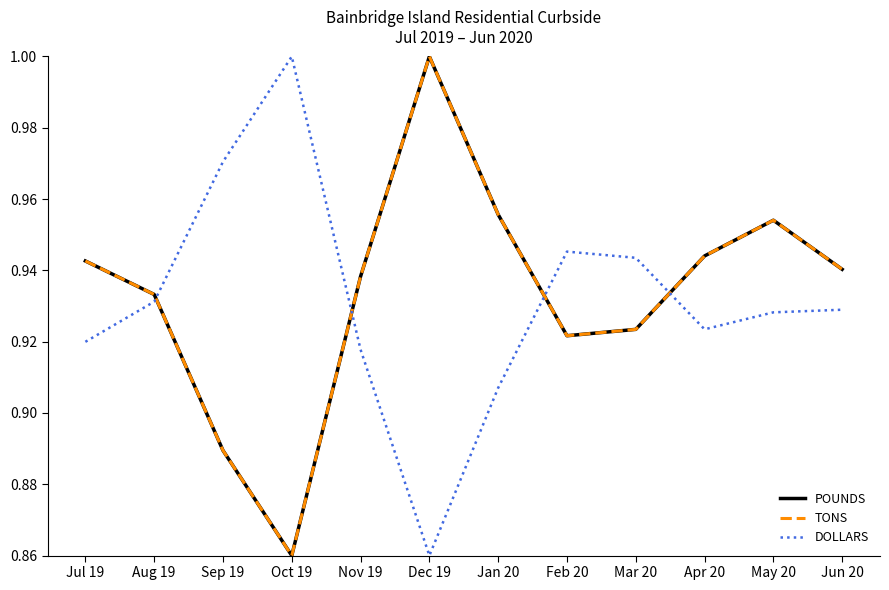

What is the total value across all series at Dec 19?

2.9